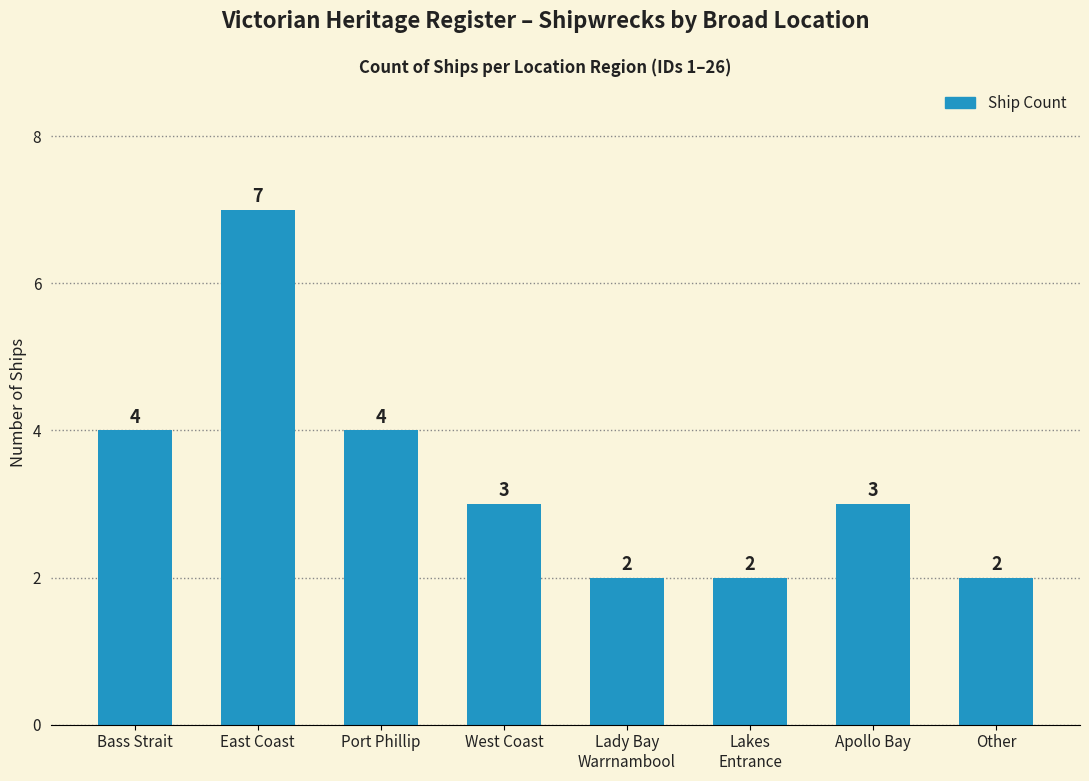

What is the difference between the second highest and second lowest values?

2